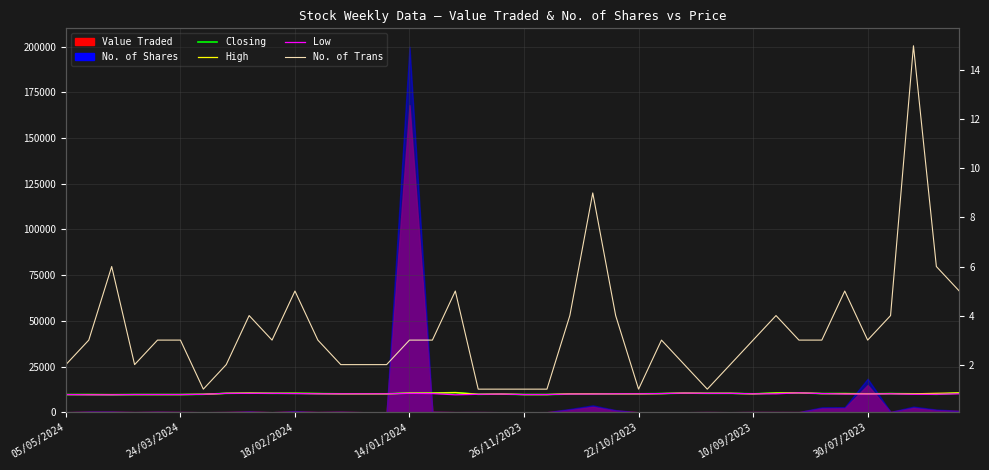

At 30/07/2023, list the series in order from smallest to largest.

Low, Closing, High, No. of Trans